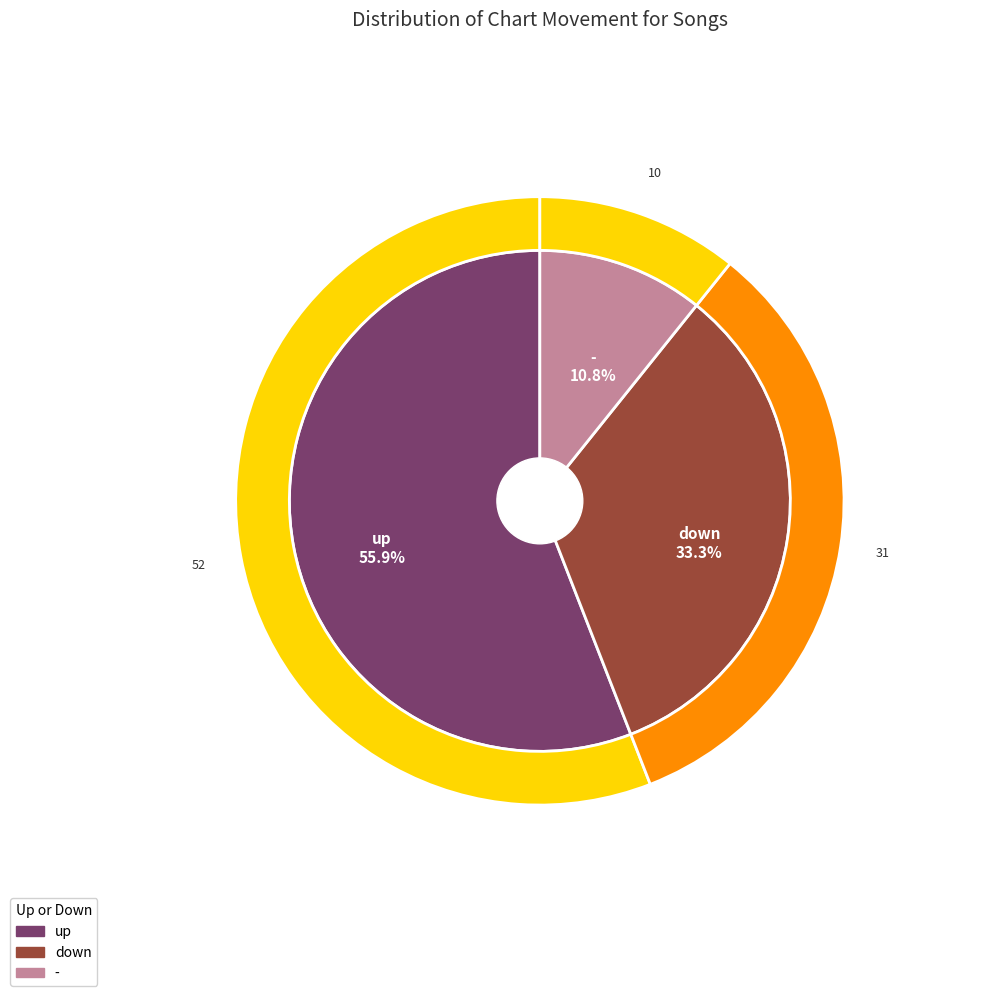

To the nearest percent, what portion does down represent?

33%